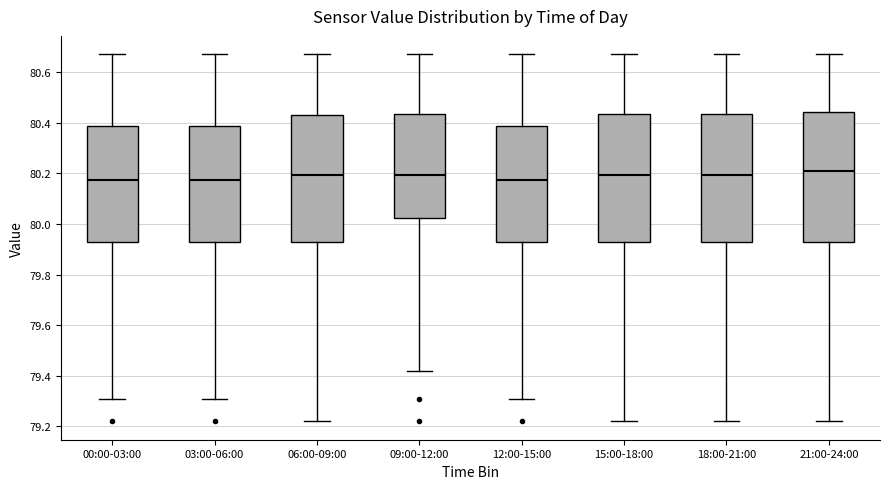

Reading left to right, transcribe this box plot: for each box, give where its median line is, the range the box spans, and where its two whiskers end, as read against the y-axis. The values are not printed on the chart, so give them approximately, as read against the axis.

00:00-03:00: median 80.18, box 79.94 to 80.38, whiskers 79.32 to 80.68
03:00-06:00: median 80.18, box 79.94 to 80.38, whiskers 79.32 to 80.68
06:00-09:00: median 80.20, box 79.94 to 80.44, whiskers 79.22 to 80.68
09:00-12:00: median 80.20, box 80.02 to 80.44, whiskers 79.42 to 80.68
12:00-15:00: median 80.18, box 79.94 to 80.38, whiskers 79.32 to 80.68
15:00-18:00: median 80.20, box 79.94 to 80.44, whiskers 79.22 to 80.68
18:00-21:00: median 80.20, box 79.94 to 80.44, whiskers 79.22 to 80.68
21:00-24:00: median 80.22, box 79.94 to 80.44, whiskers 79.22 to 80.68